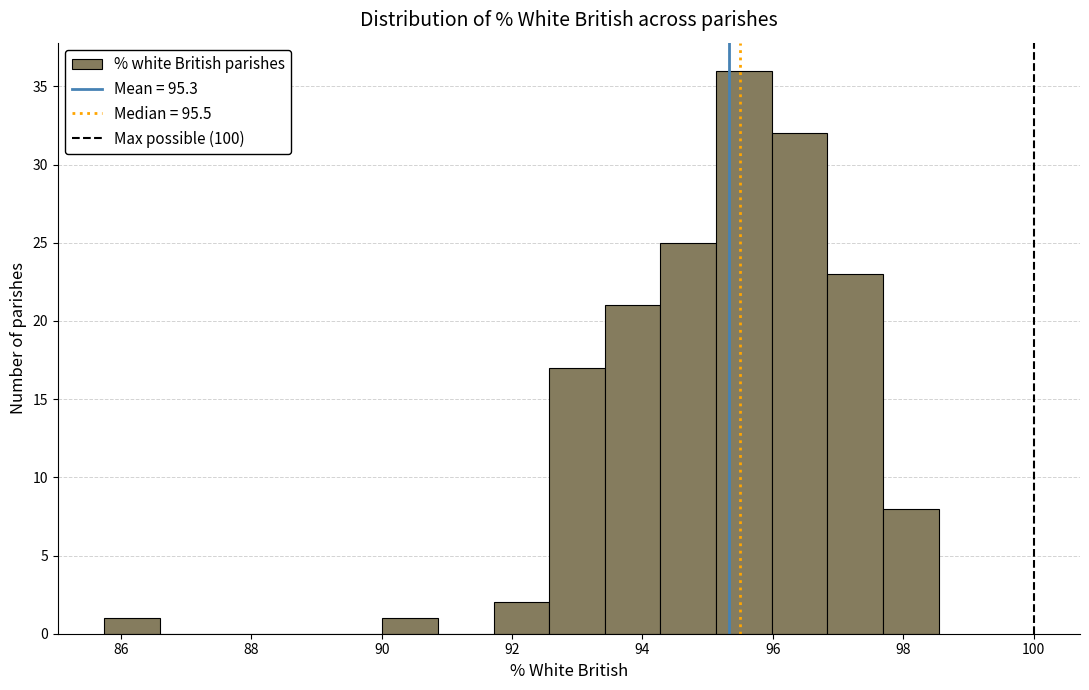

Reading left to right, transcribe this chart: for each bar, give the range it covers on the x-axis and its height. Neither the bar edges nor the heights are printed on the chart, so give them approximately, as read against the axes.

85.8 to 86.6: 1
86.6 to 87.4: 0
87.4 to 88.4: 0
88.4 to 89.2: 0
89.2 to 90.0: 0
90.0 to 90.8: 1
90.8 to 91.8: 0
91.8 to 92.6: 2
92.6 to 93.4: 17
93.4 to 94.2: 21
94.2 to 95.2: 25
95.2 to 96.0: 36
96.0 to 96.8: 32
96.8 to 97.6: 23
97.6 to 98.6: 8